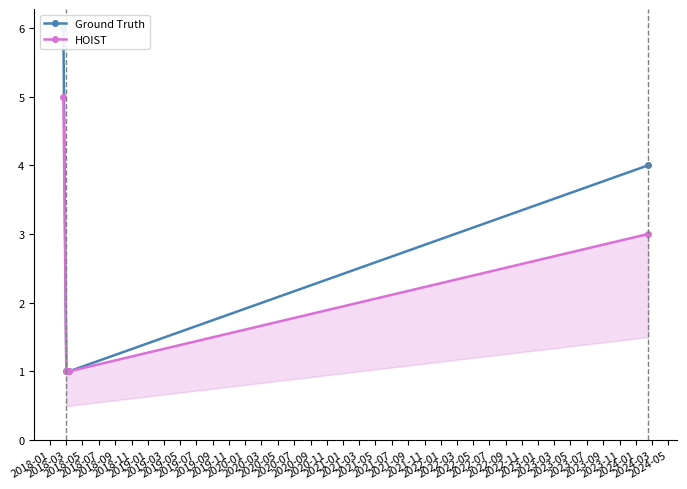

What is the lowest value of the HOIST series?

1